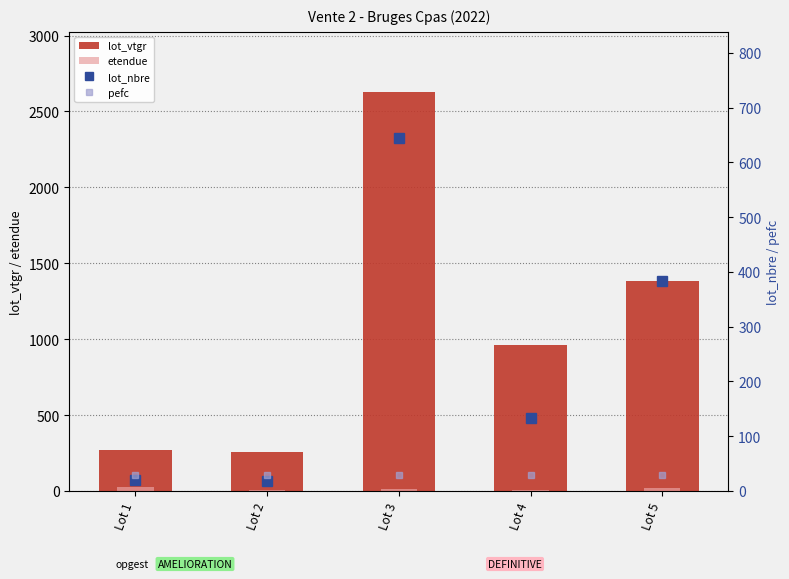

Where does the etendue series first go above 13?

Lot 1